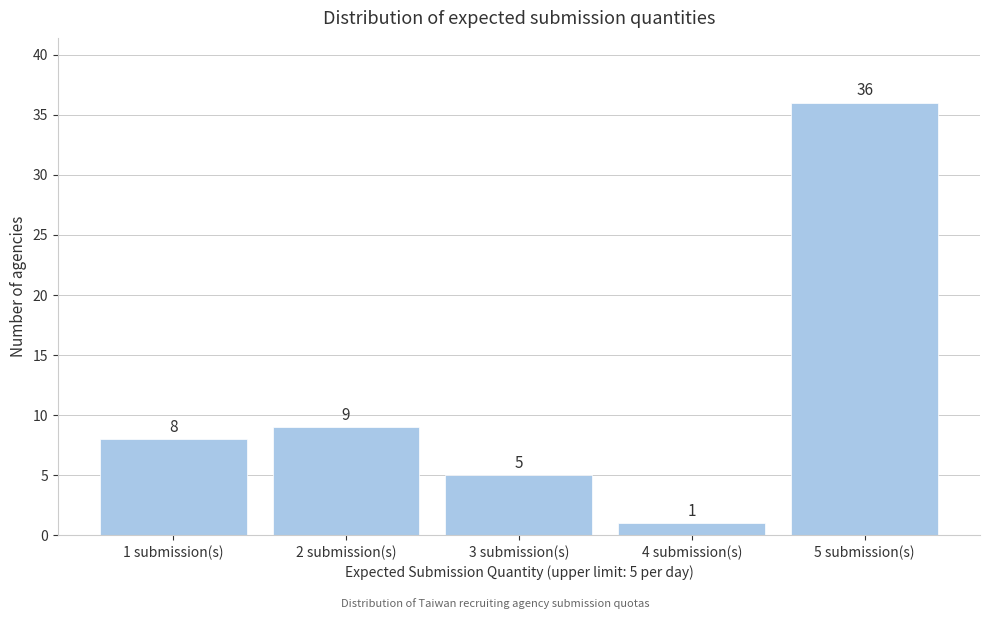

Reading left to right, transcribe all the data shown in this chart.

8	9	5	1	36